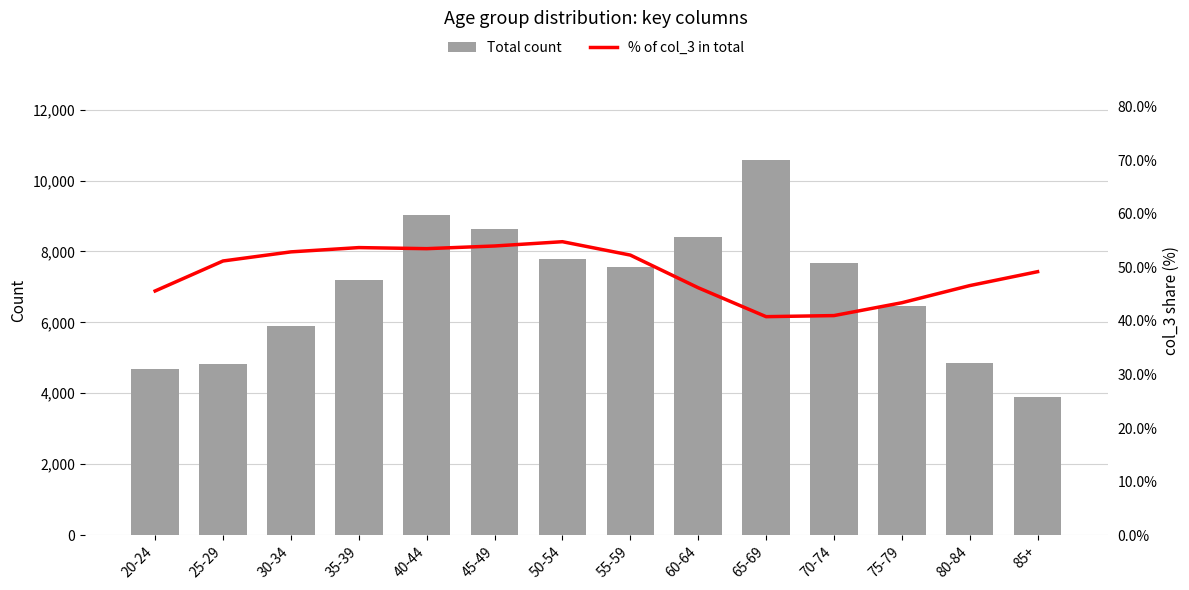

What is the minimum value shown in the chart?

40.8